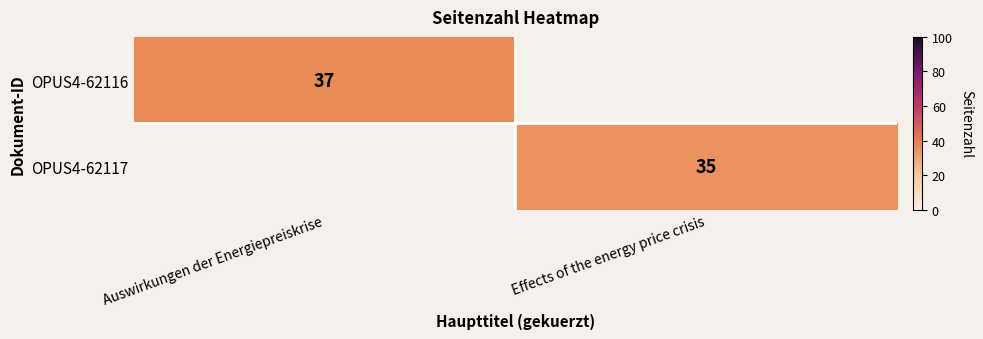

At which category does the chart reach its minimum across all series?

Effects of the energy price crisis